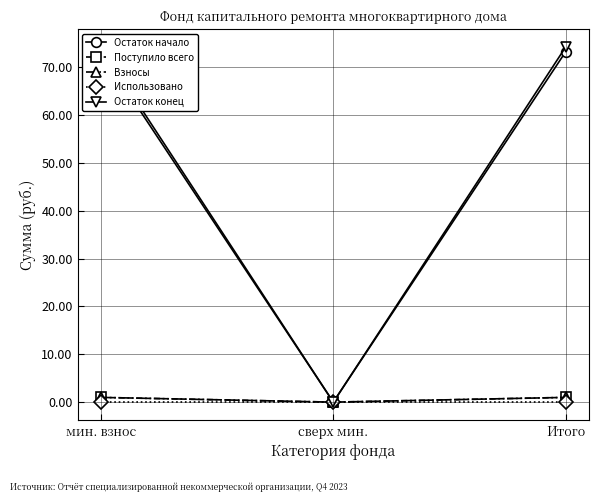

What is the approximate value of Поступило всего at мин. взнос?

1.0